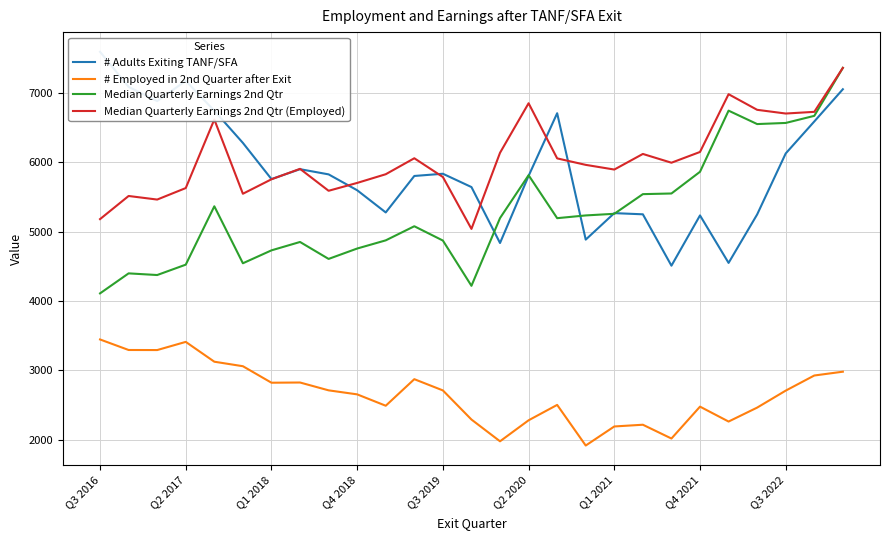

The # Employed in 2nd Quarter after Exit series shows 3087.0 at Q1 2021. True or false?

False